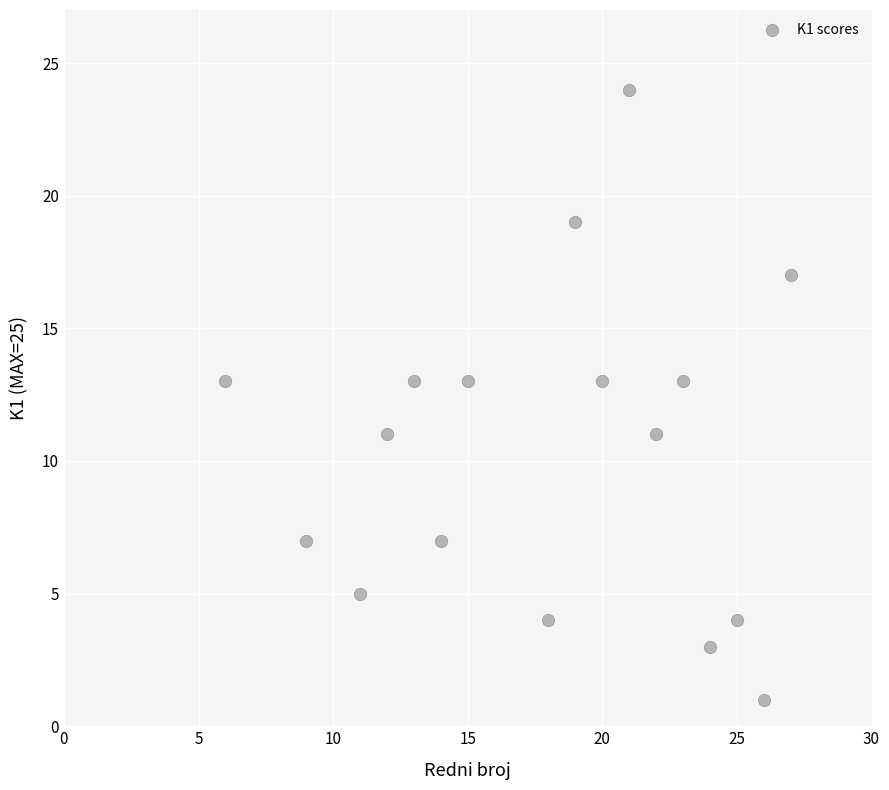

What is the range of X values (max minus min)?

21